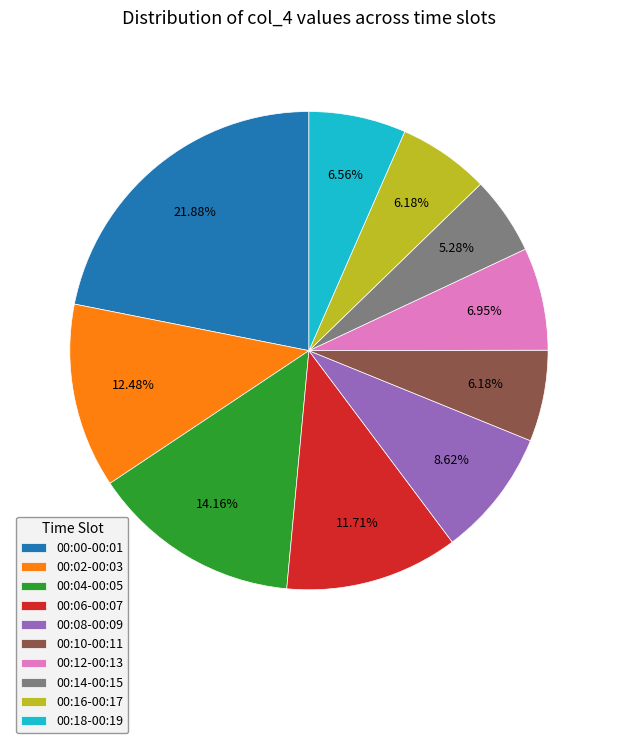

Between 00:12-00:13 and 00:14-00:15, which is larger?

00:12-00:13